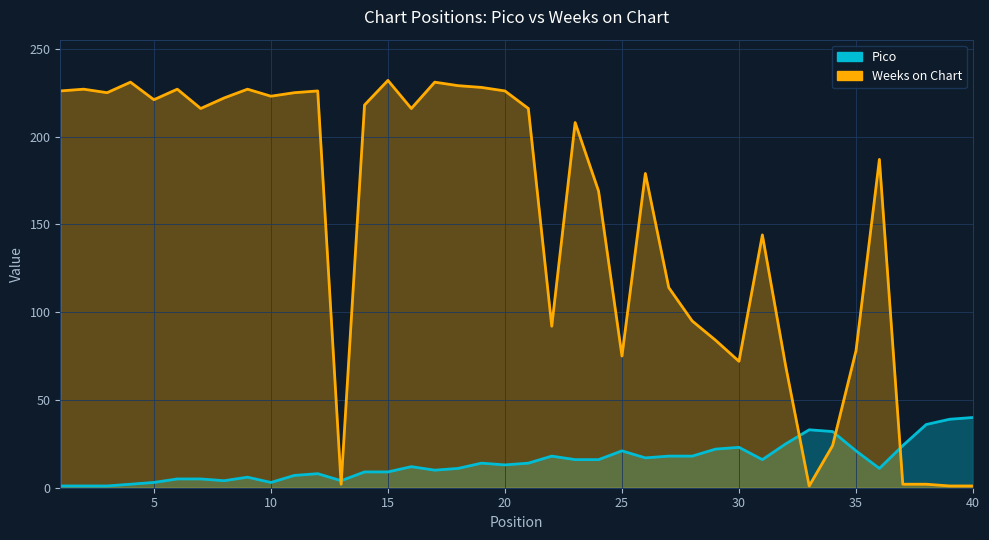

At which category does the chart reach its peak across all series?

15